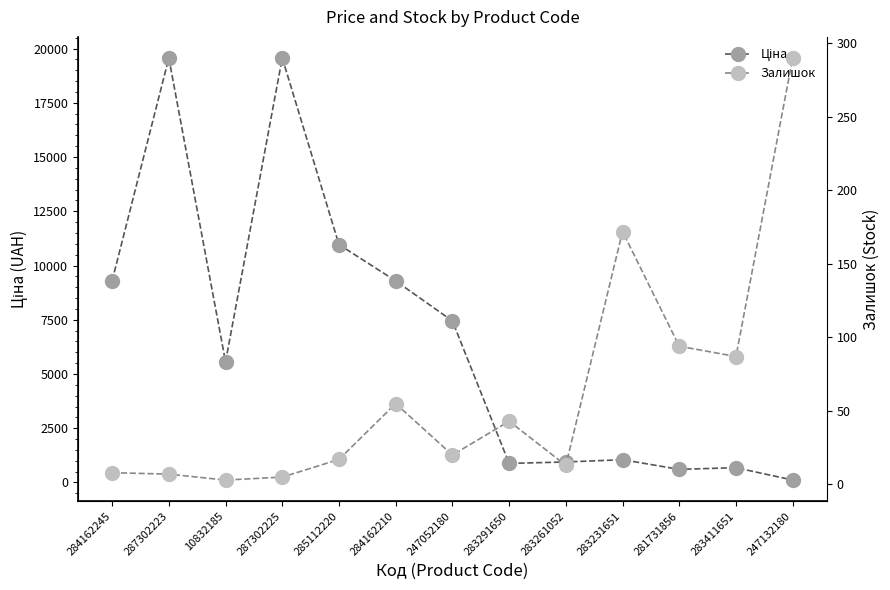

Rank the series by their average value, from highest to lowest.

Ціна, Залишок